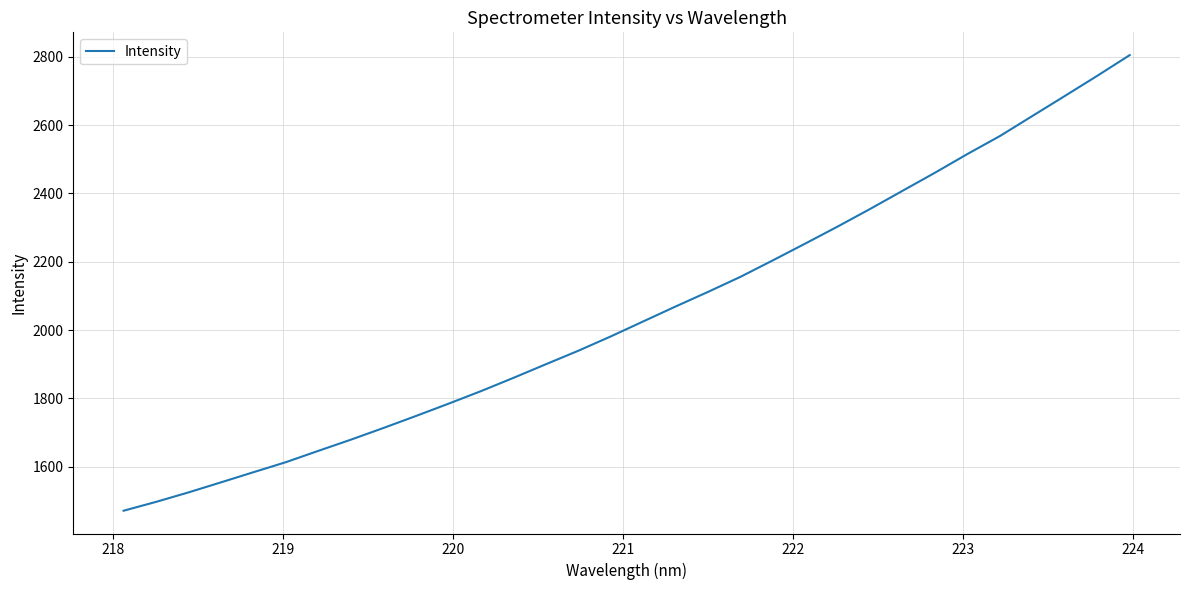

Reading left to right, transcribe all the data shown in this chart.

1471.5	1497.4	1525.2	1554.6	1584.3	1613.8	1646.9	1679.6	1713.7	1748.8	1784.7	1821.4	1860.3	1900.2	1939.7	1981.6	2025.5	2069.3	2112.1	2156.2	2204.6	2253.7	2303.6	2355.1	2408.2	2461.1	2515.9	2568.3	2627.0	2685.5	2744.5	2805.0